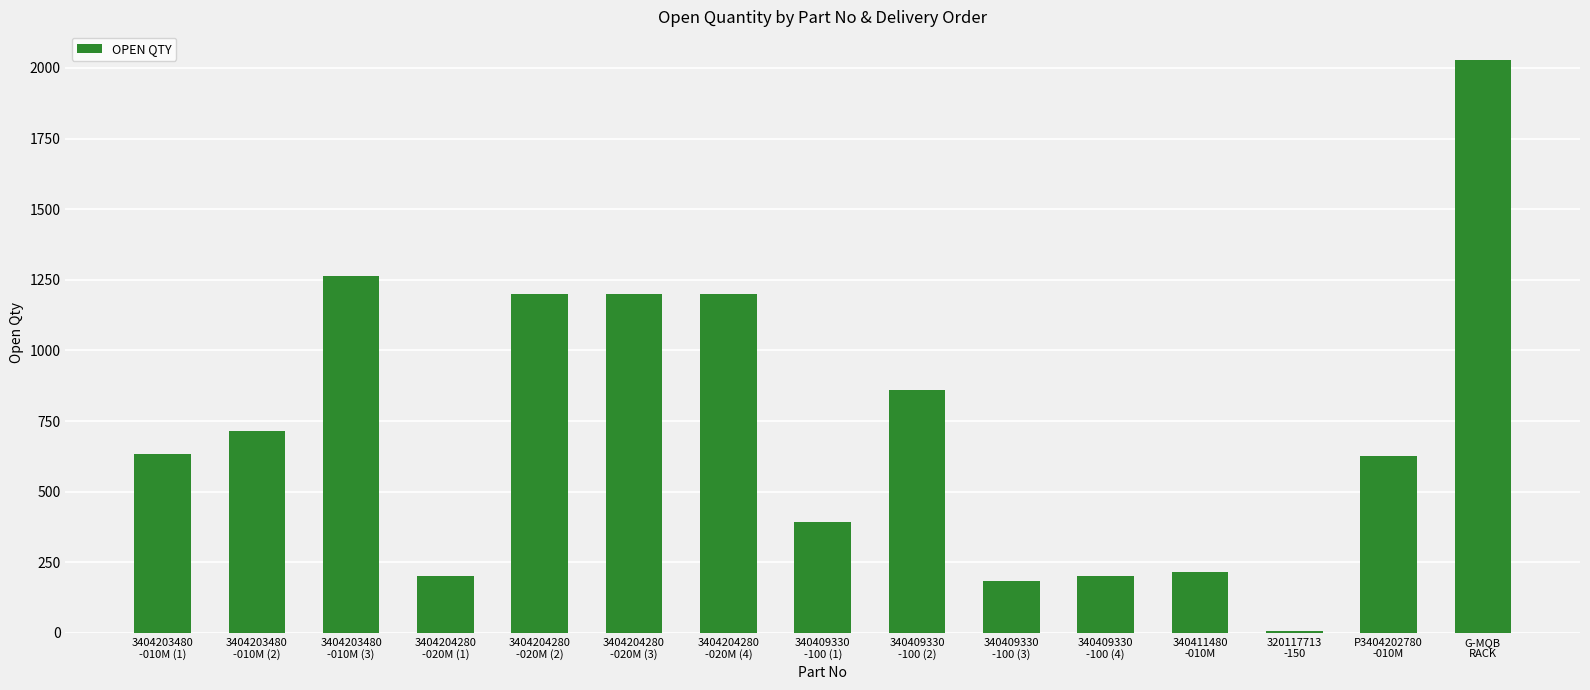

What is the maximum value shown in the chart?

2028